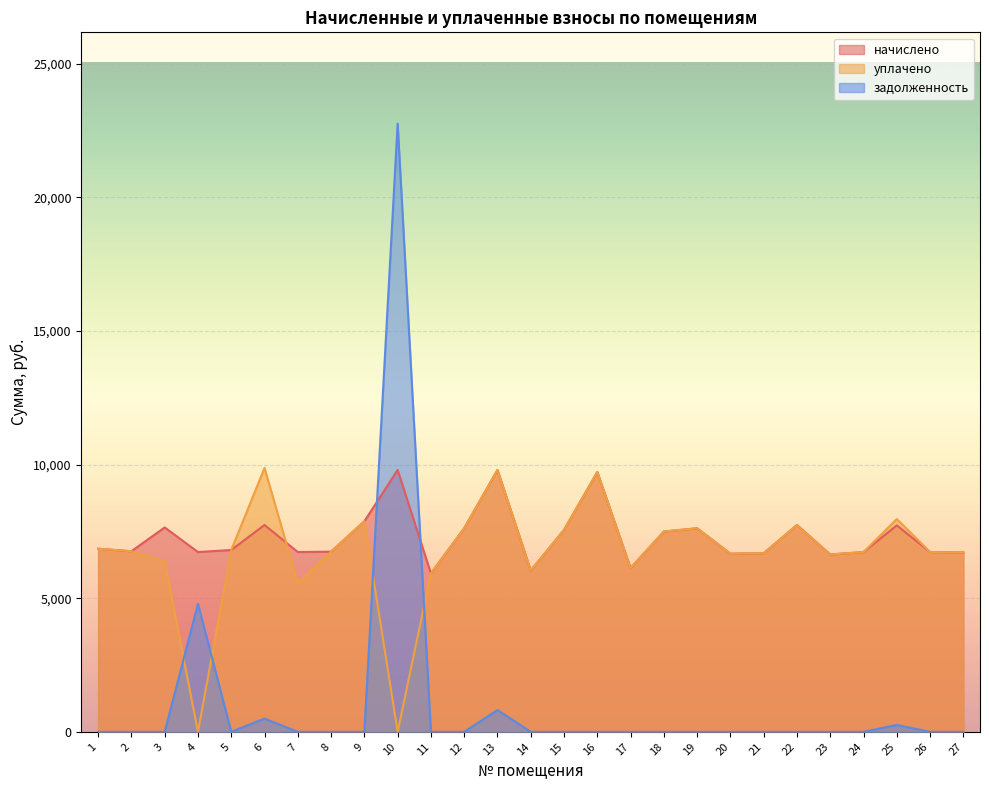

After their last crossing, which series has the higher values: начислено or задолженность?

начислено